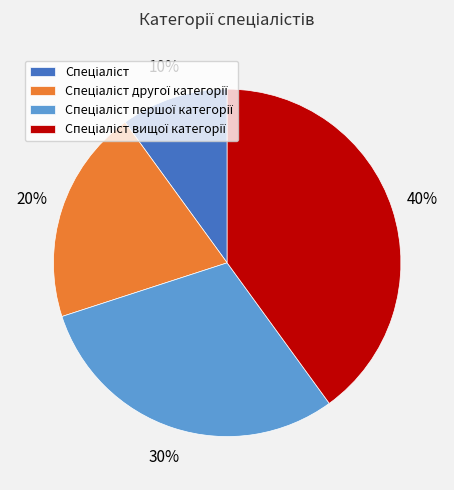

To the nearest percent, what is the average slice percentage?

25%